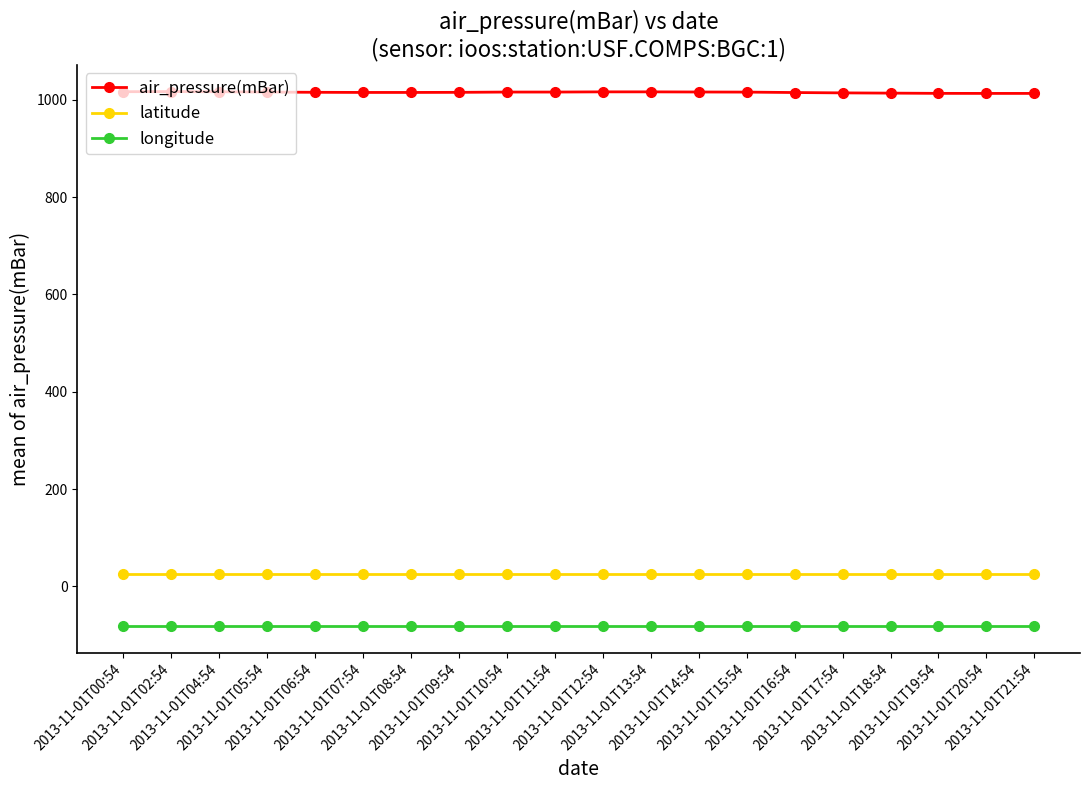

What is the sum of all air_pressure(mBar) values?

20309.1